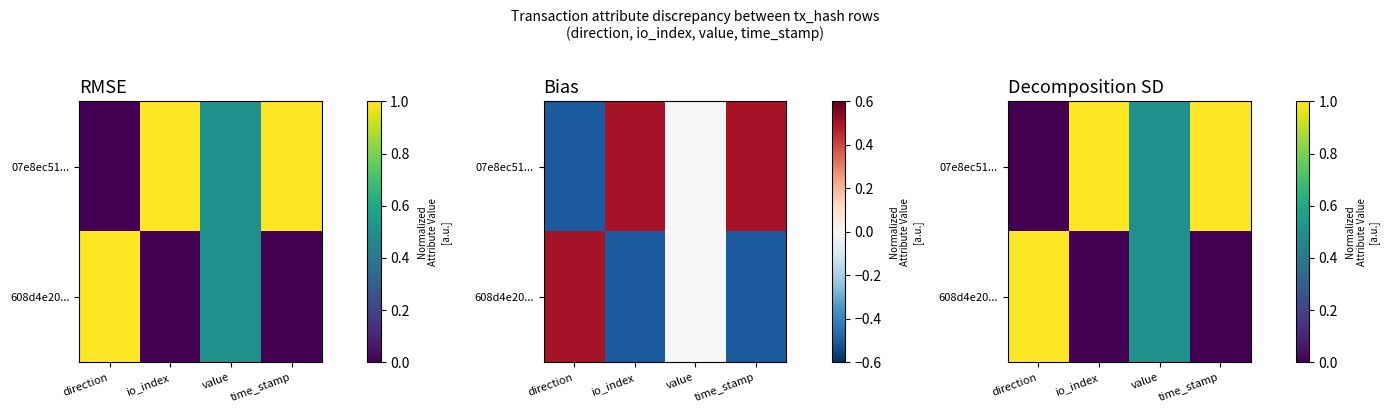

How many data points in 608d4e20... are above 0?

2